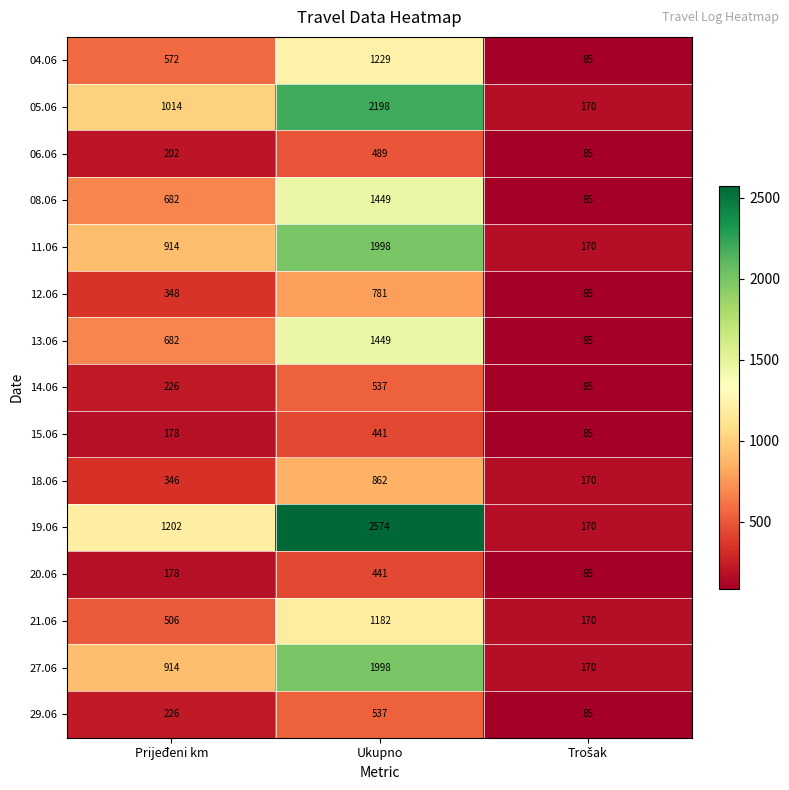

Which series has the widest spread of values?

19.06